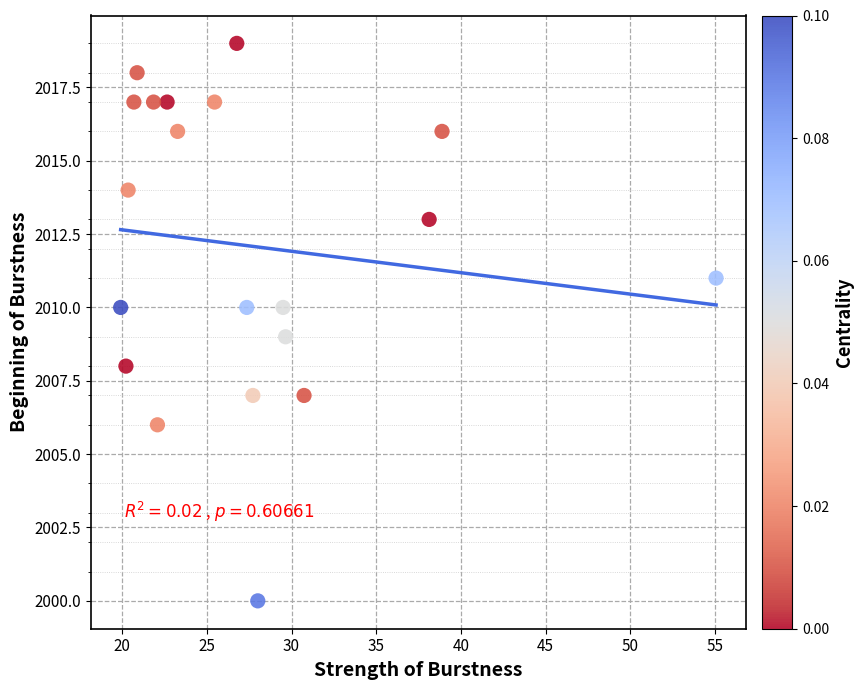

What is the range of Y values (max minus min)?

19